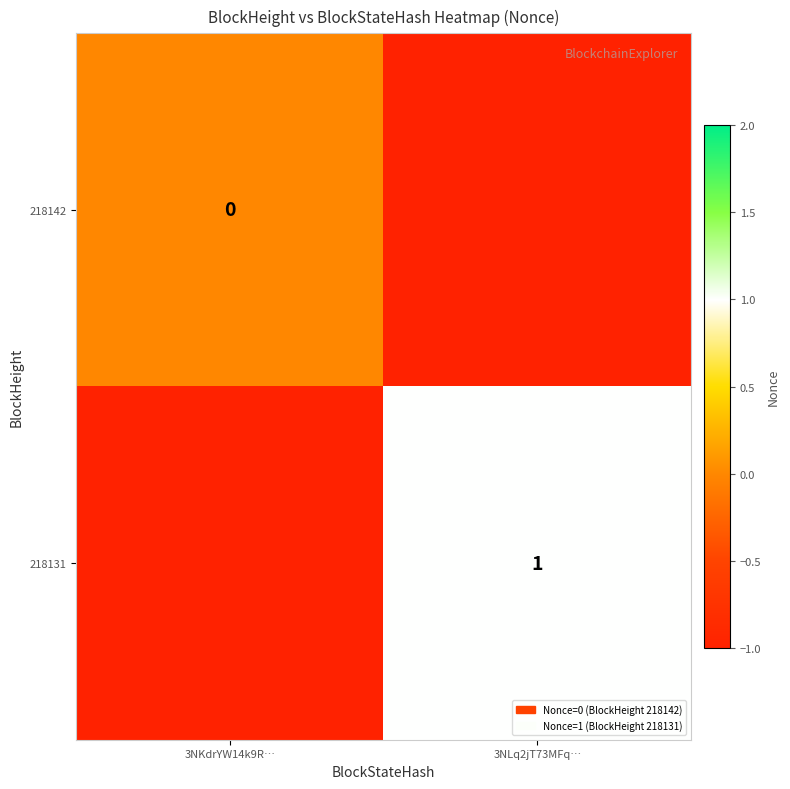

The value of 218131 at 3NLq2jT73MFq… is 1. True or false?

True